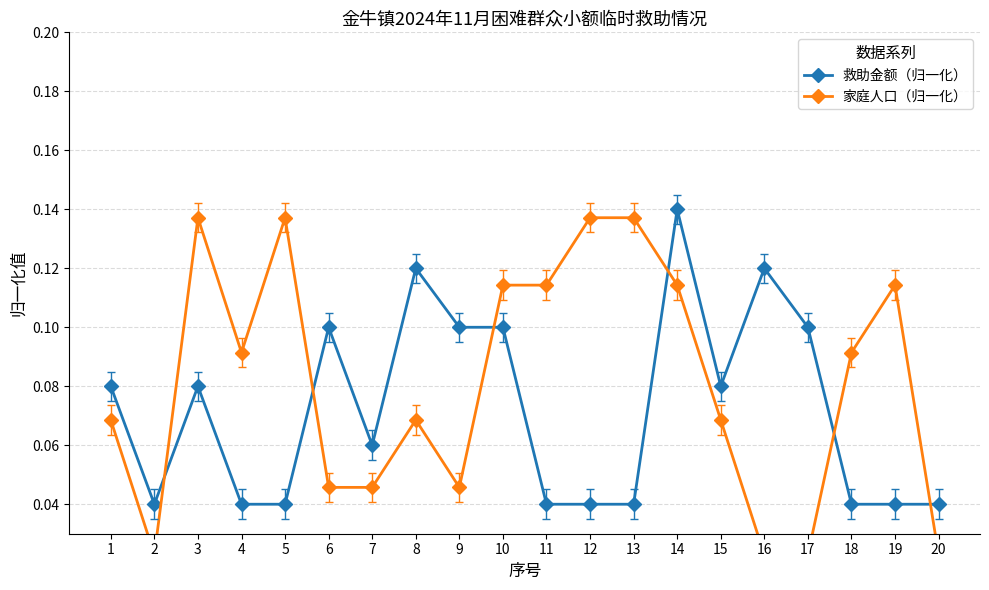

The value of 家庭人口（归一化） at 2 is 0.0. True or false?

True